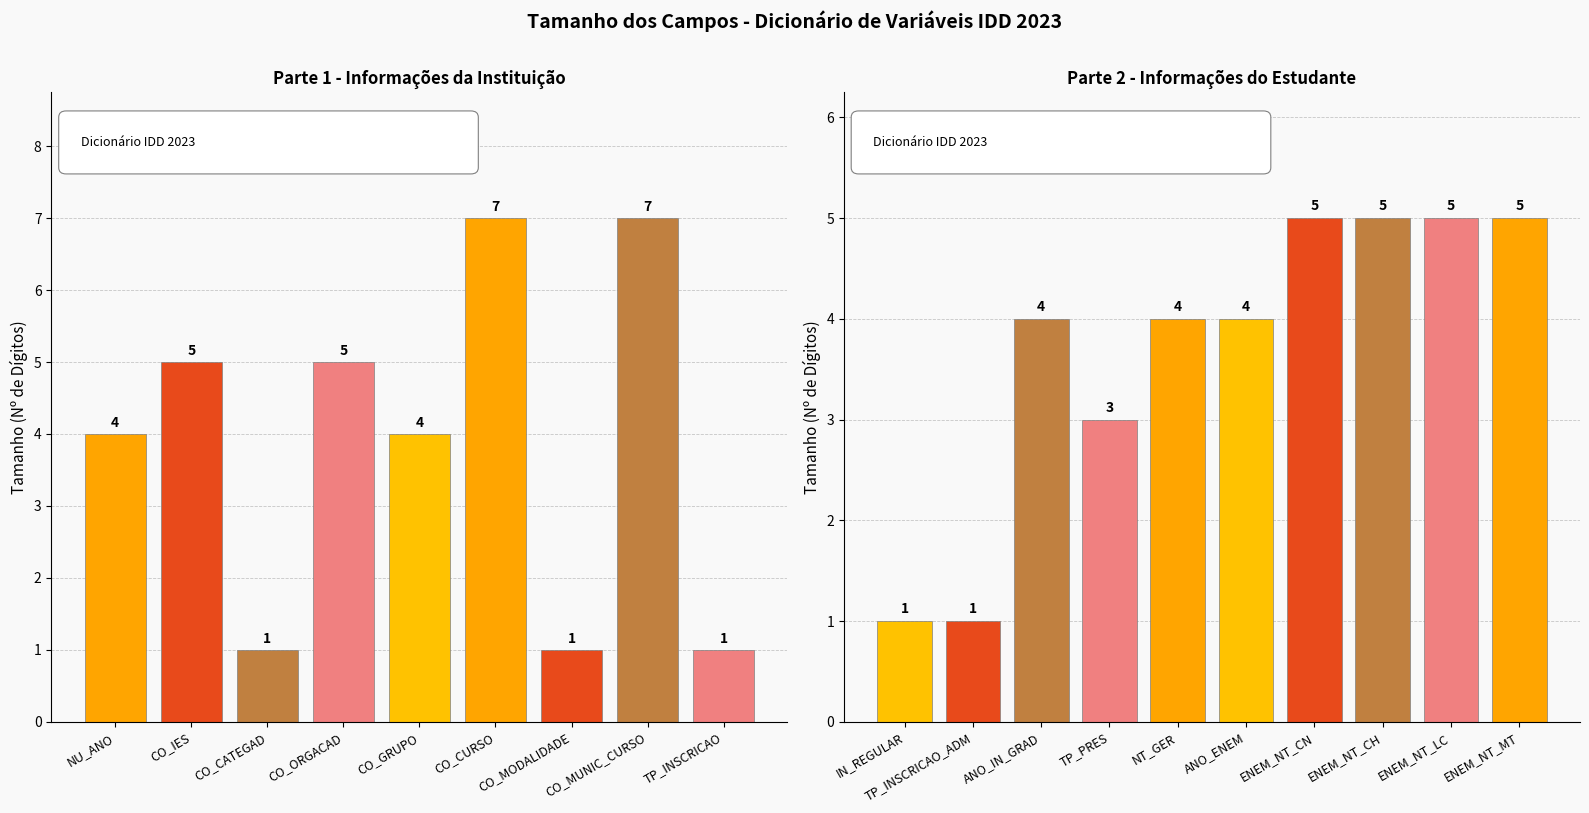

What is the difference between the maximum and minimum values?

6